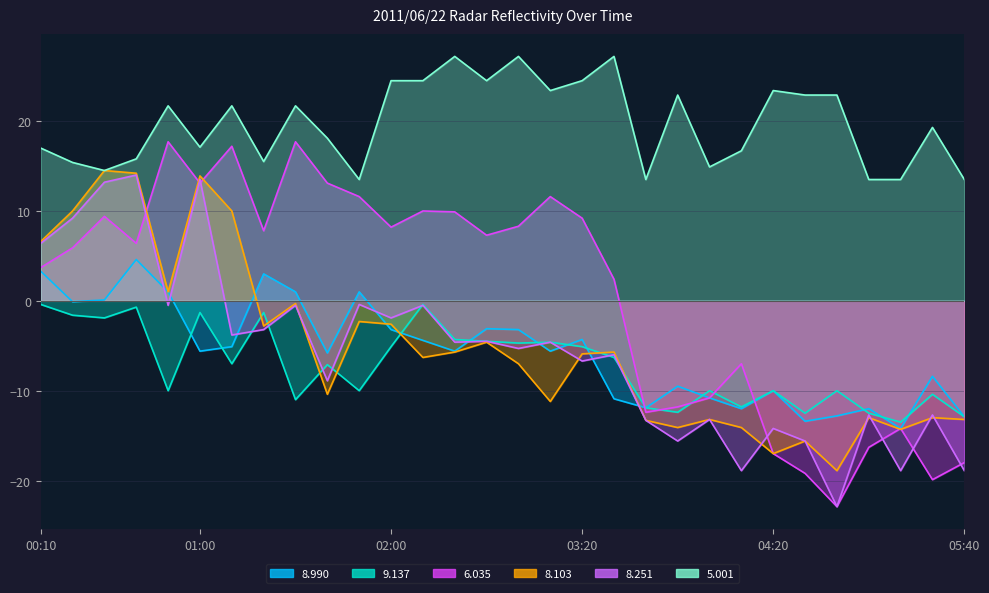

Reading left to right, what are all the values shown in this chart?

  8.990: 3.3	-0.1	0.1	4.6	1.0	-5.6	-5.1	3.0	1.0	-5.8	1.0	-3.2	-4.4	-5.6	-3.1	-3.2	-5.6	-4.3	-10.9	-11.9	-9.5	-10.8	-12.0	-10.0	-13.4	-12.8	-12.0	-14.2	-8.4	-12.9
  9.137: -0.4	-1.6	-1.9	-0.7	-10.0	-1.3	-7.0	-1.3	-11.0	-7.1	-10.0	-5.1	-0.4	-4.3	-4.5	-4.7	-4.6	-5.1	-6.3	-11.9	-12.4	-10.0	-11.8	-10.0	-12.5	-10.0	-12.5	-13.5	-10.4	-12.9
  6.035: 3.7	5.9	9.4	6.4	17.7	13.1	17.2	7.8	17.7	13.1	11.6	8.2	10.0	9.9	7.3	8.3	11.6	9.2	2.4	-12.4	-11.8	-10.8	-7.0	-17.0	-19.2	-22.9	-16.3	-14.2	-19.9	-18.0
  8.103: 6.6	10.0	14.5	14.2	1.0	13.9	10.0	-2.8	-0.3	-10.4	-2.3	-2.6	-6.3	-5.7	-4.6	-7.0	-11.2	-5.9	-5.7	-13.3	-14.1	-13.2	-14.1	-17.0	-15.6	-18.9	-13.0	-14.3	-13.0	-13.2
  8.251: 6.4	9.2	13.2	14.0	-0.5	13.5	-3.8	-3.2	-0.5	-8.9	-0.4	-1.9	-0.5	-4.6	-4.5	-5.3	-4.6	-6.7	-6.0	-13.3	-15.6	-13.2	-18.9	-14.2	-15.6	-22.9	-12.7	-18.9	-12.7	-18.9
  5.001: 17.0	15.4	14.5	15.8	21.7	17.1	21.7	15.5	21.7	18.1	13.5	24.5	24.5	27.2	24.5	27.2	23.4	24.5	27.2	13.5	22.9	14.9	16.7	23.4	22.9	22.9	13.5	13.5	19.3	13.5